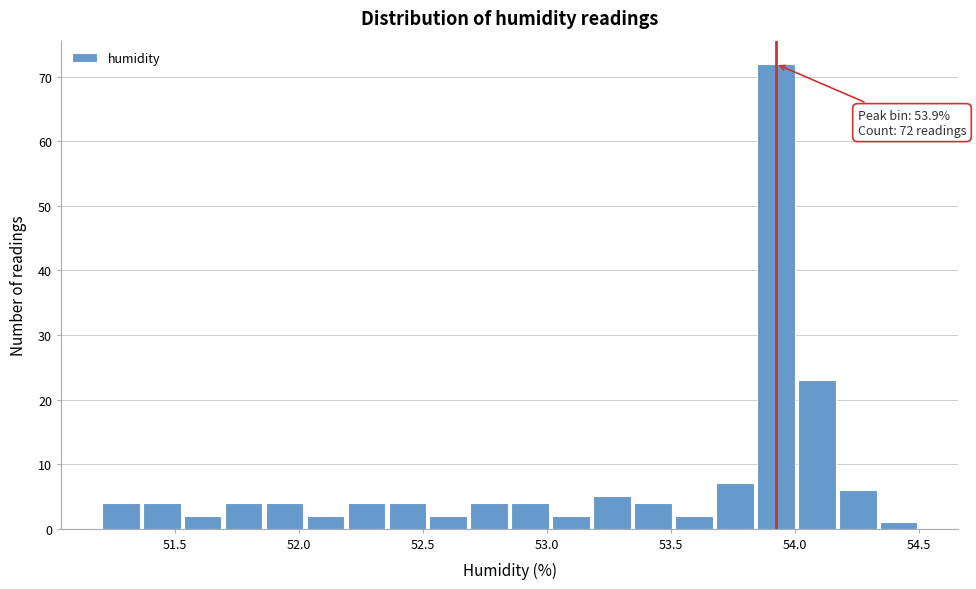

Read against the x-axis, roughly where is the centre of the tallest bar?

53.90